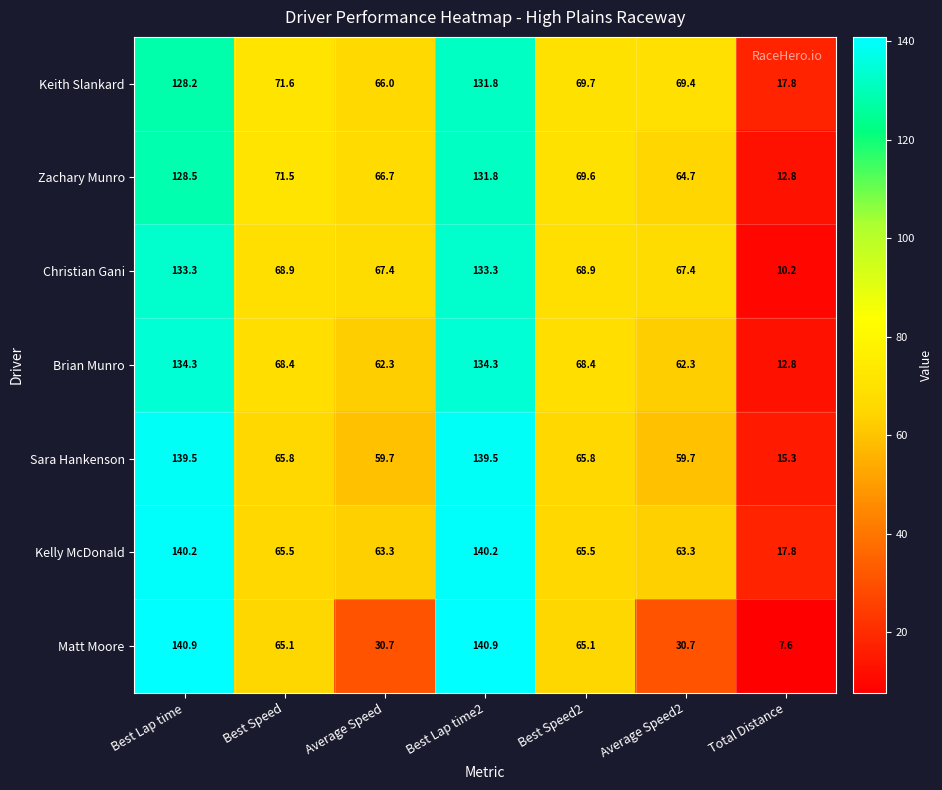

Which series has the widest spread of values?

Matt Moore